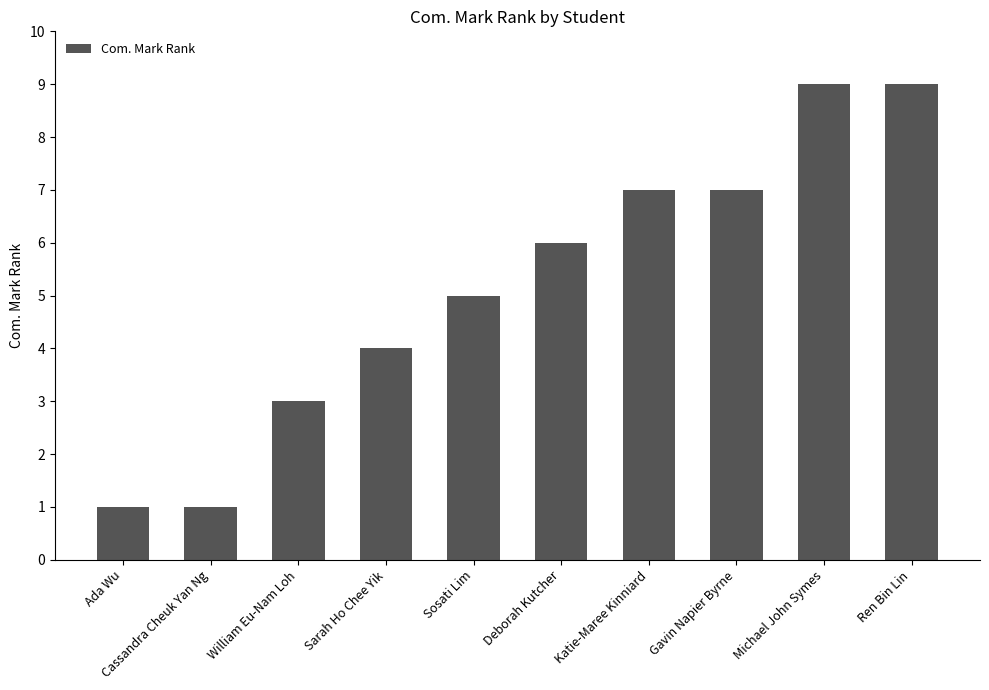

What is the change in value from Sarah Ho Chee Yik to Michael John Symes?

+5